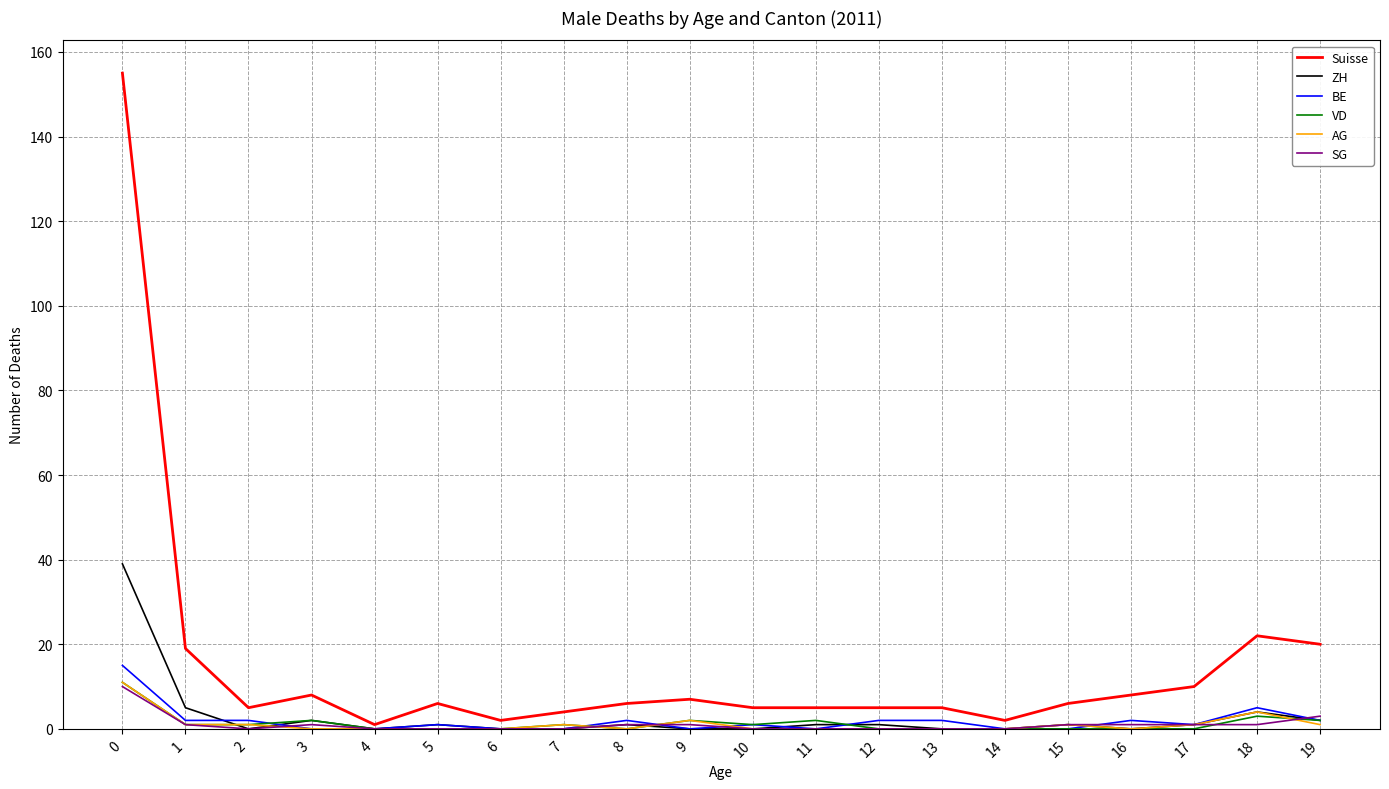

Is the value of VD at 3 greater than the value of ZH at 14?

Yes